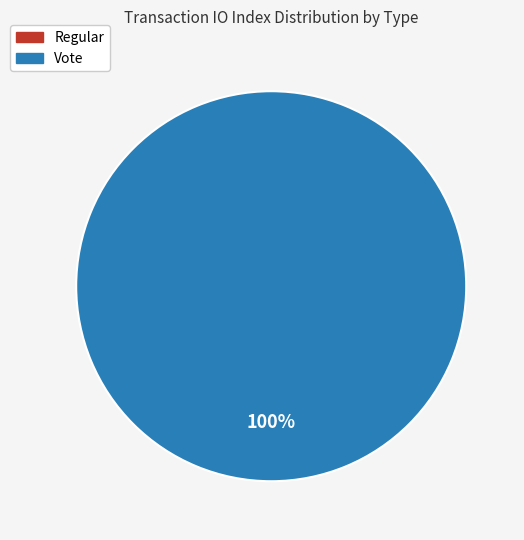

Does Regular account for over 50% of the chart?

No